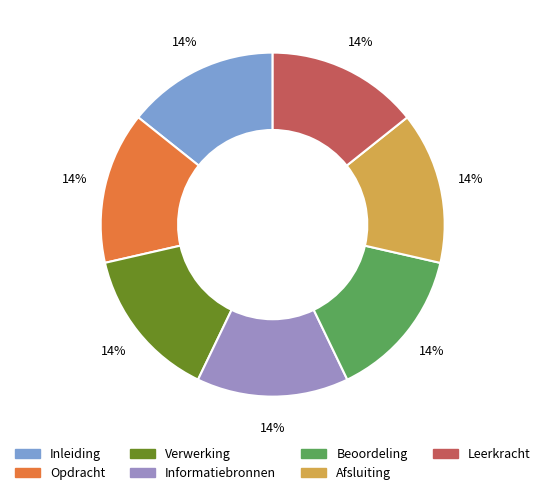

Is it true that Afsluiting is 8% of the pie?

False